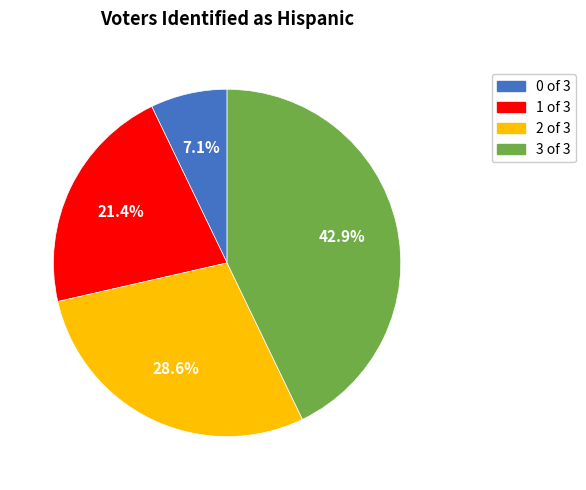

What percentage do 1 of 3 and 2 of 3 together represent?

50.0%